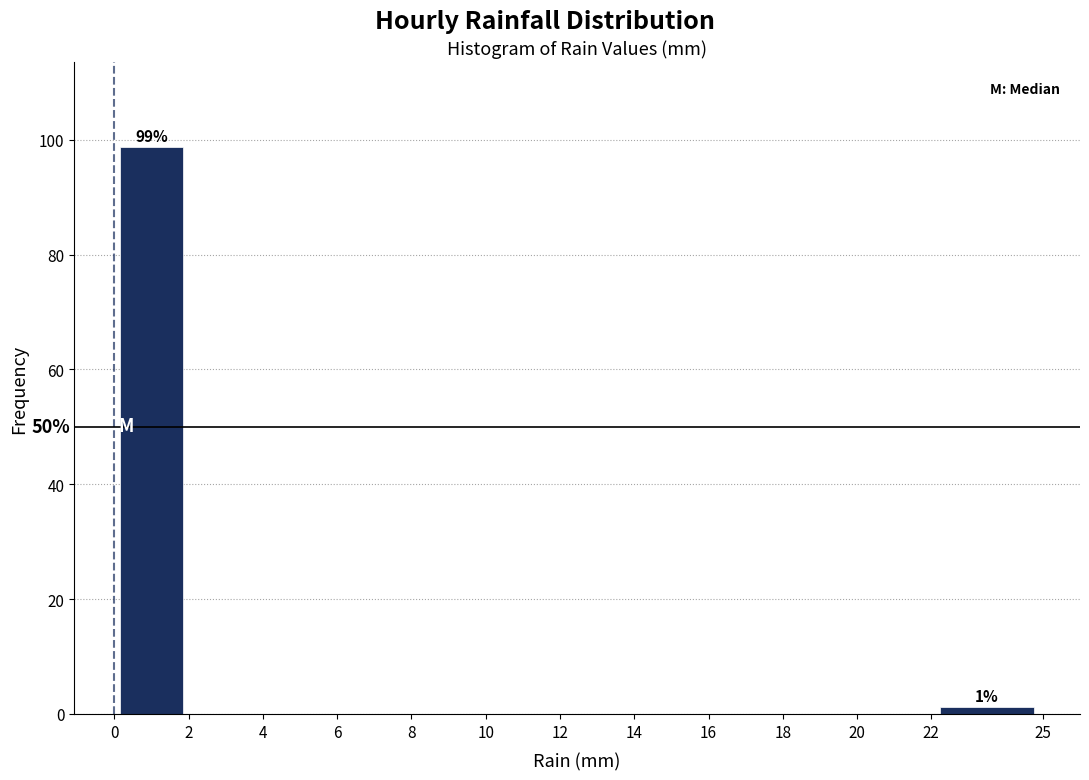

Over which range of the x-axis is the bar tallest?

0 to 2